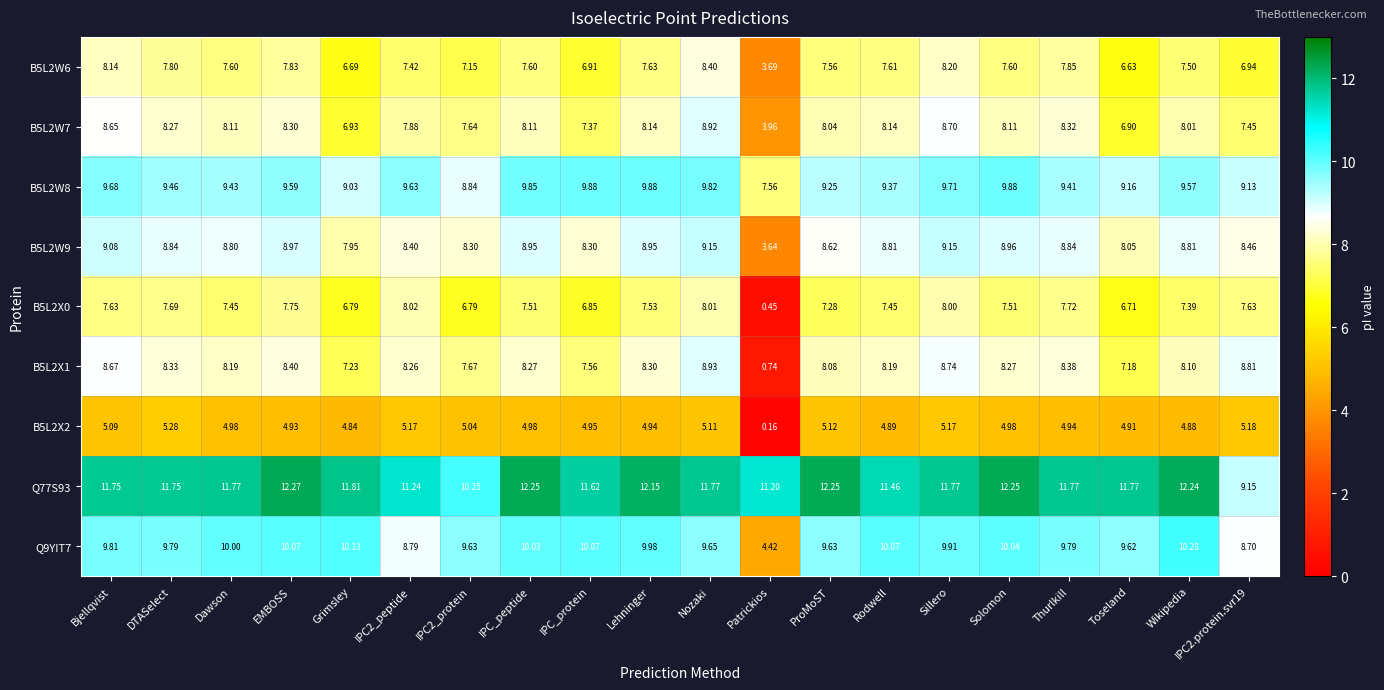

At which label is B5L2W8 closest to 8?

Patrickios